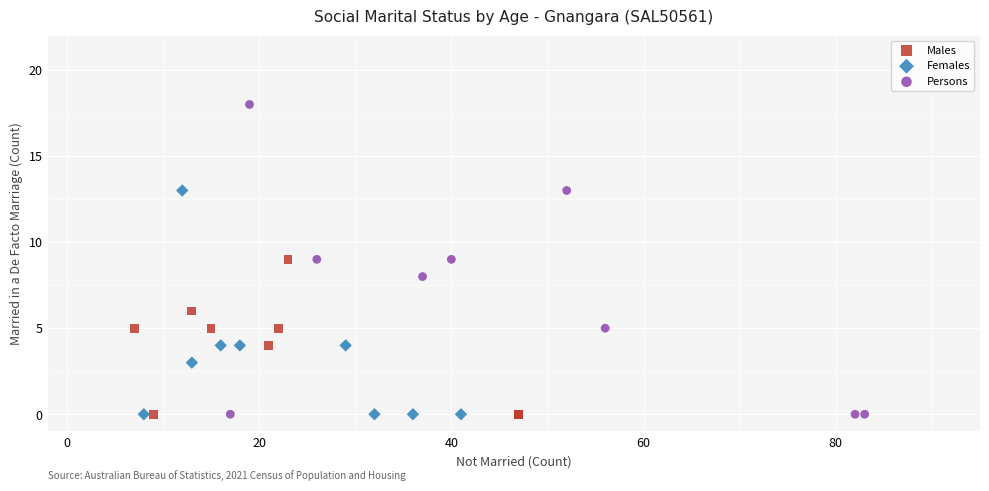

Which series contains the highest Y value?

Persons